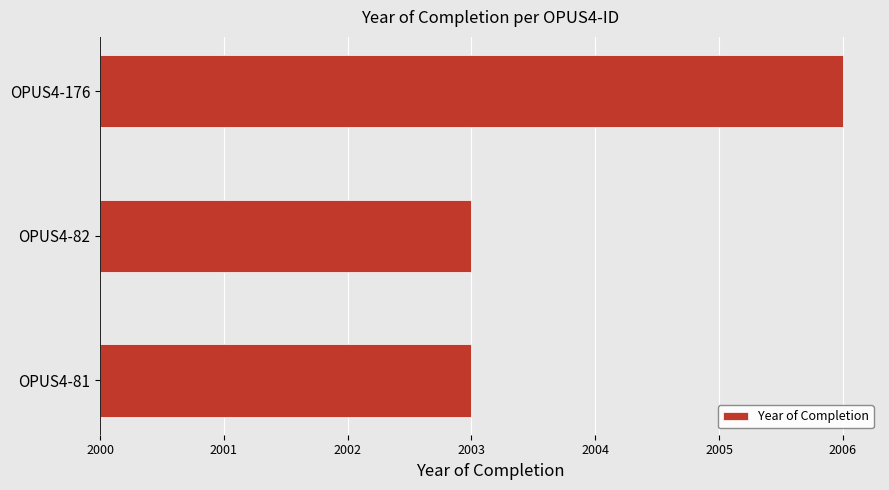

How many values are between 3 and 6?

3